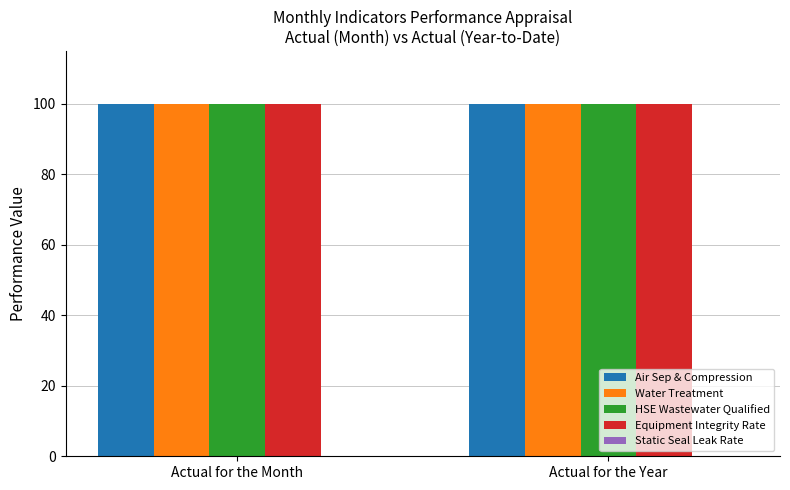

What position from the right is Actual for the Month?

2